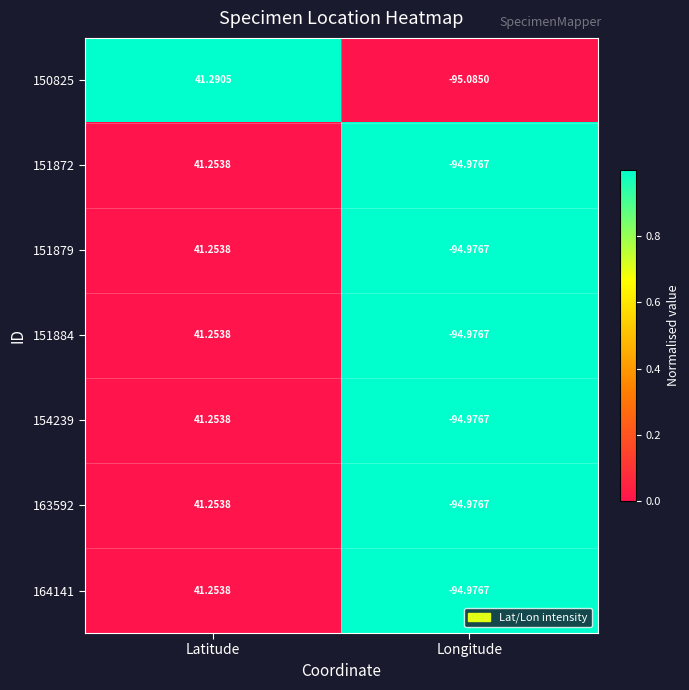

At which category is the sum across all series the highest?

Latitude